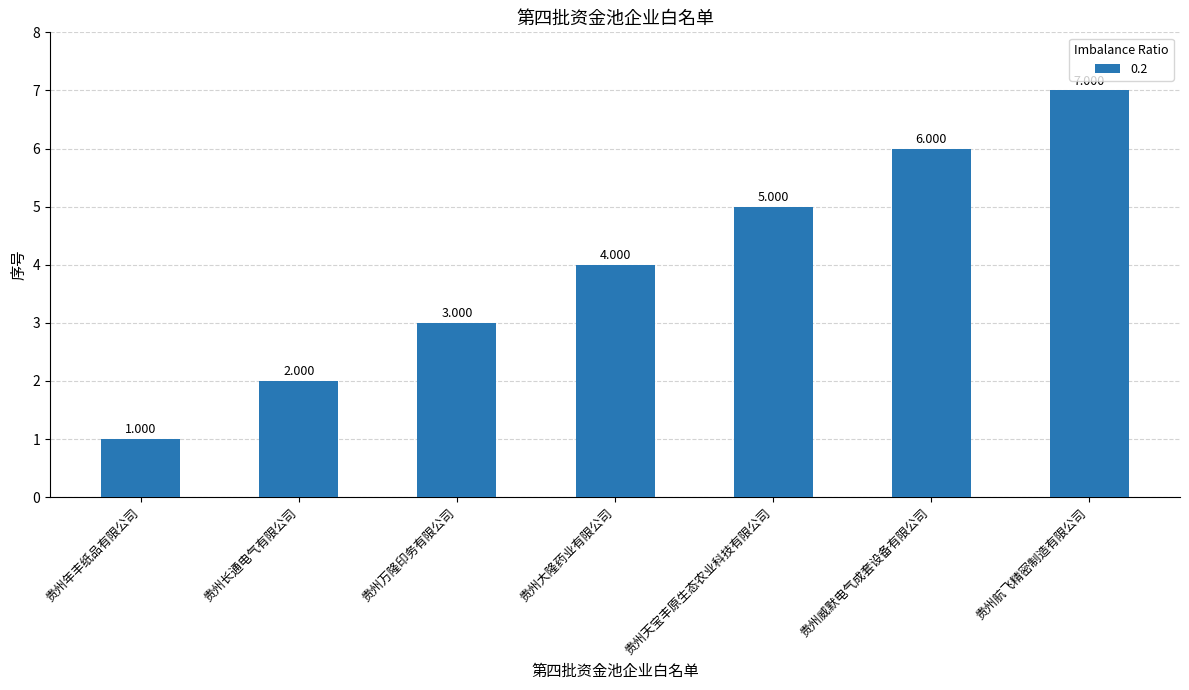

Between 贵州万隆印务有限公司 and 贵州航飞精密制造有限公司, which is larger?

贵州航飞精密制造有限公司